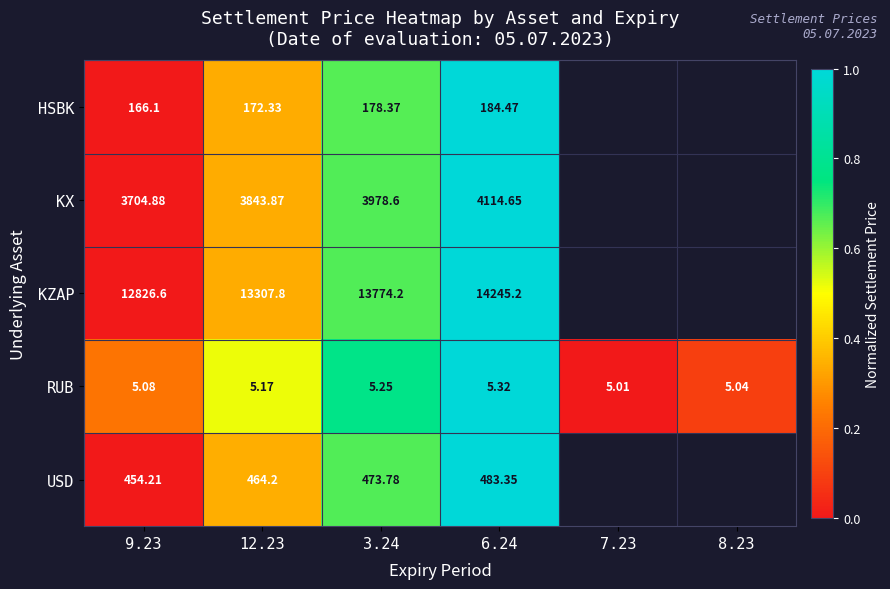

Count the number of categories in the chart.

6